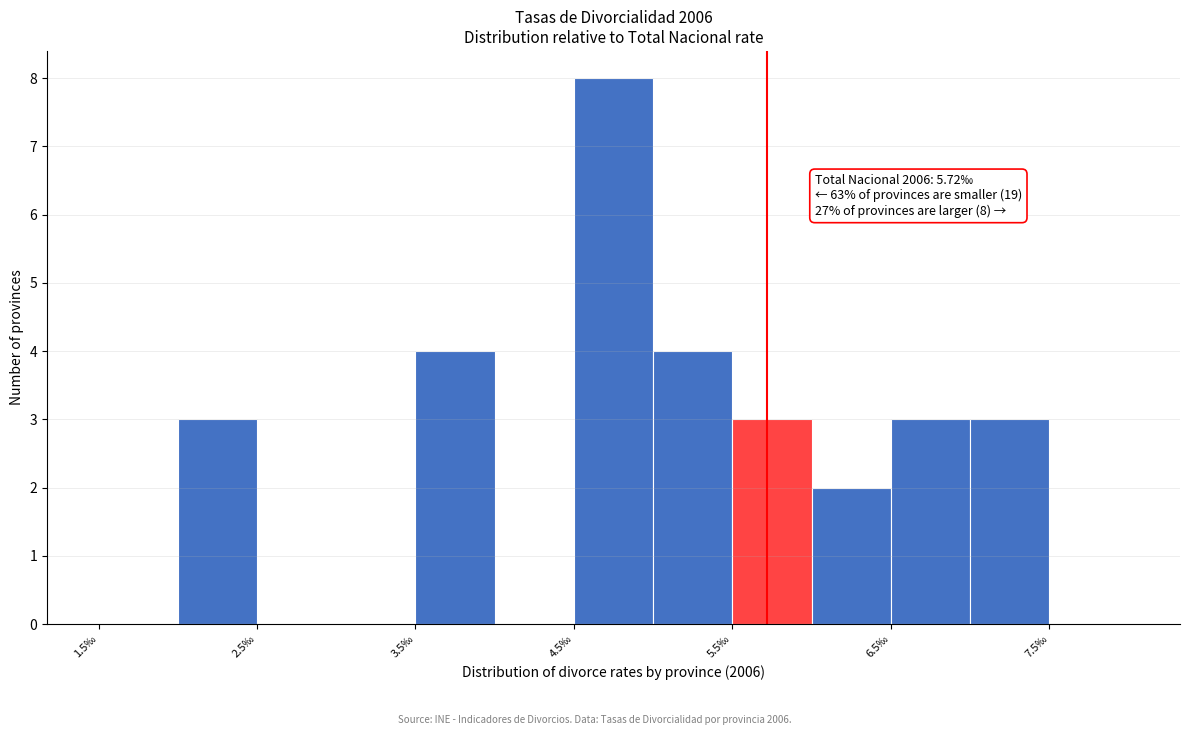

Over which range of the x-axis is the bar tallest?

4.5 to 5.0